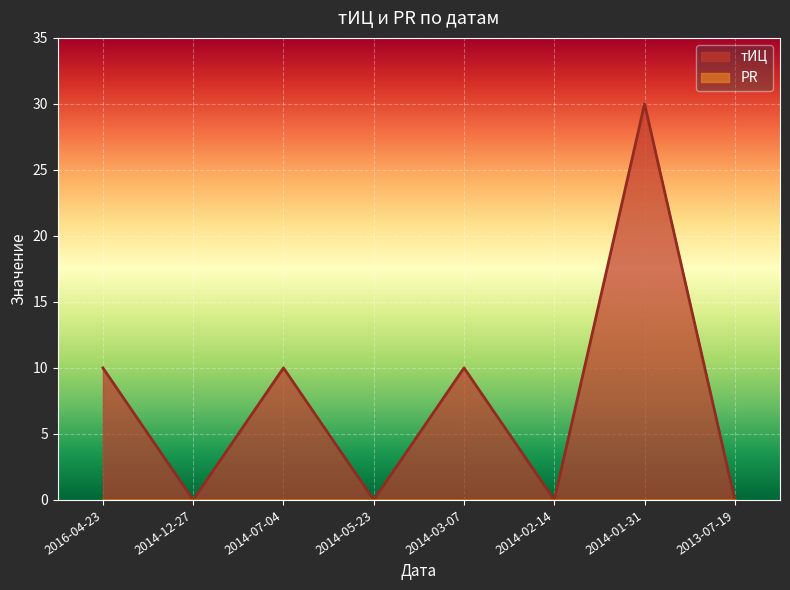

Where is the first local maximum?

2014-07-04